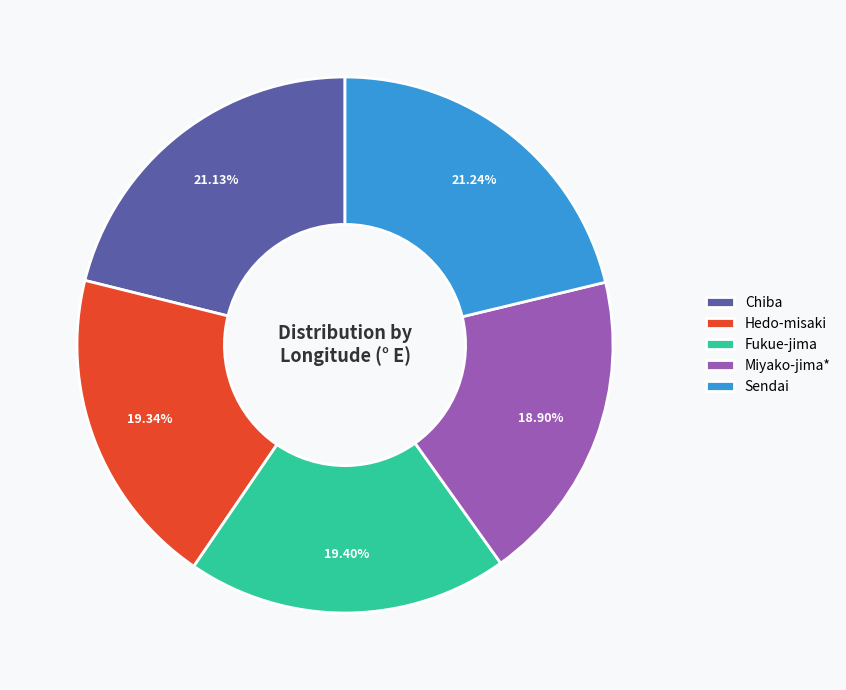

Does Hedo-misaki account for over 50% of the chart?

No